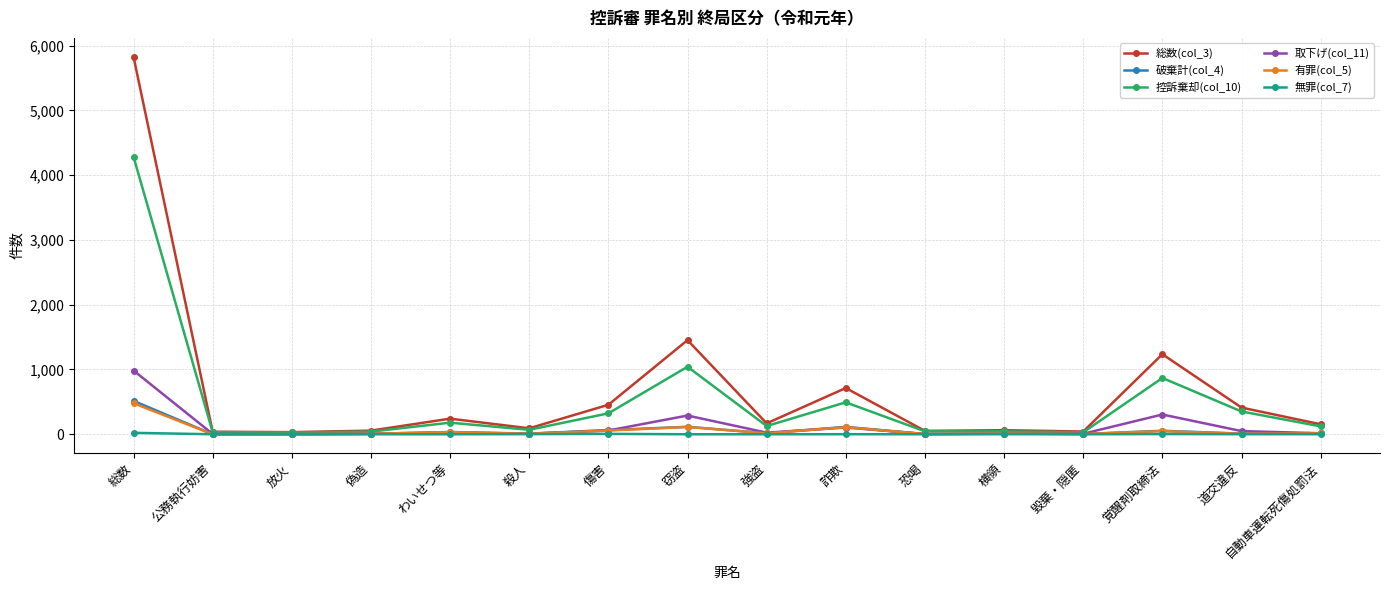

Is it true that 総数(col_3) equals 412 at 道交違反?

True